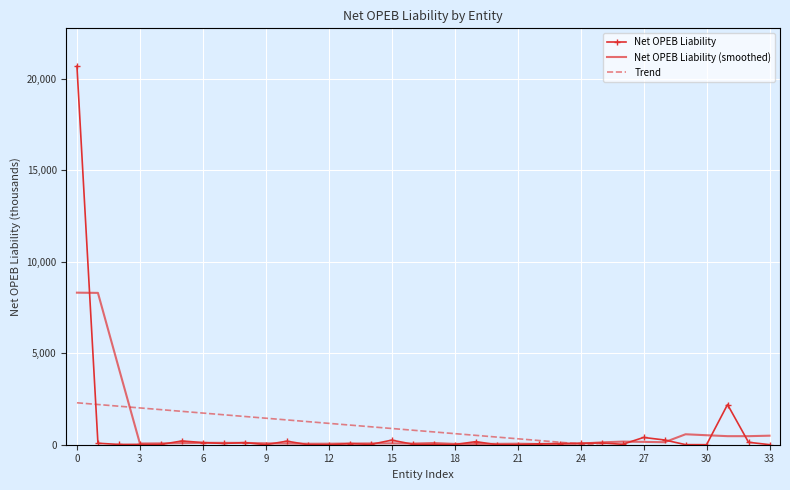

List the series in order of their peak value, lowest first.

Trend, Net OPEB Liability (smoothed), Net OPEB Liability